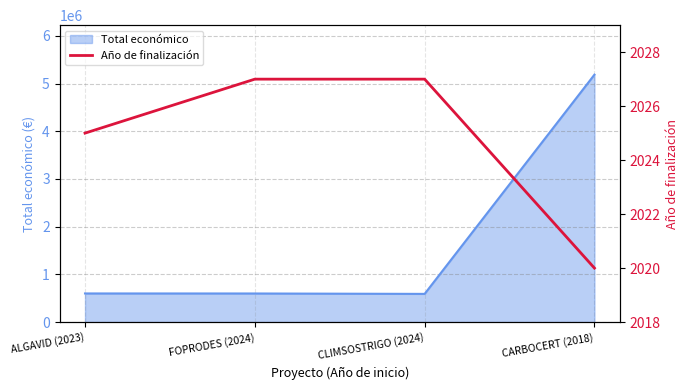

What is the sum of the values at ALGAVID (2023) and CARBOCERT (2018)?

4045